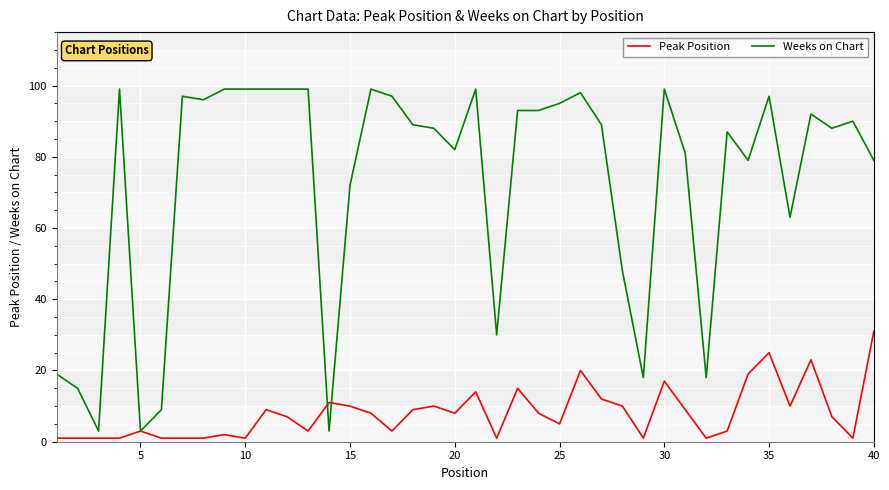

Which series has the largest total across all categories?

Weeks on Chart